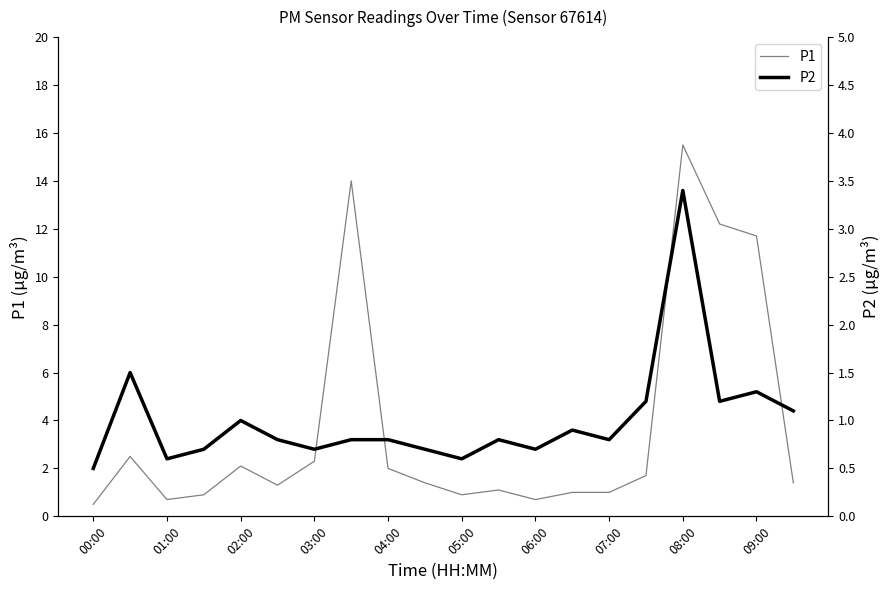

True or false: P2 and P1 intersect in this chart.

False